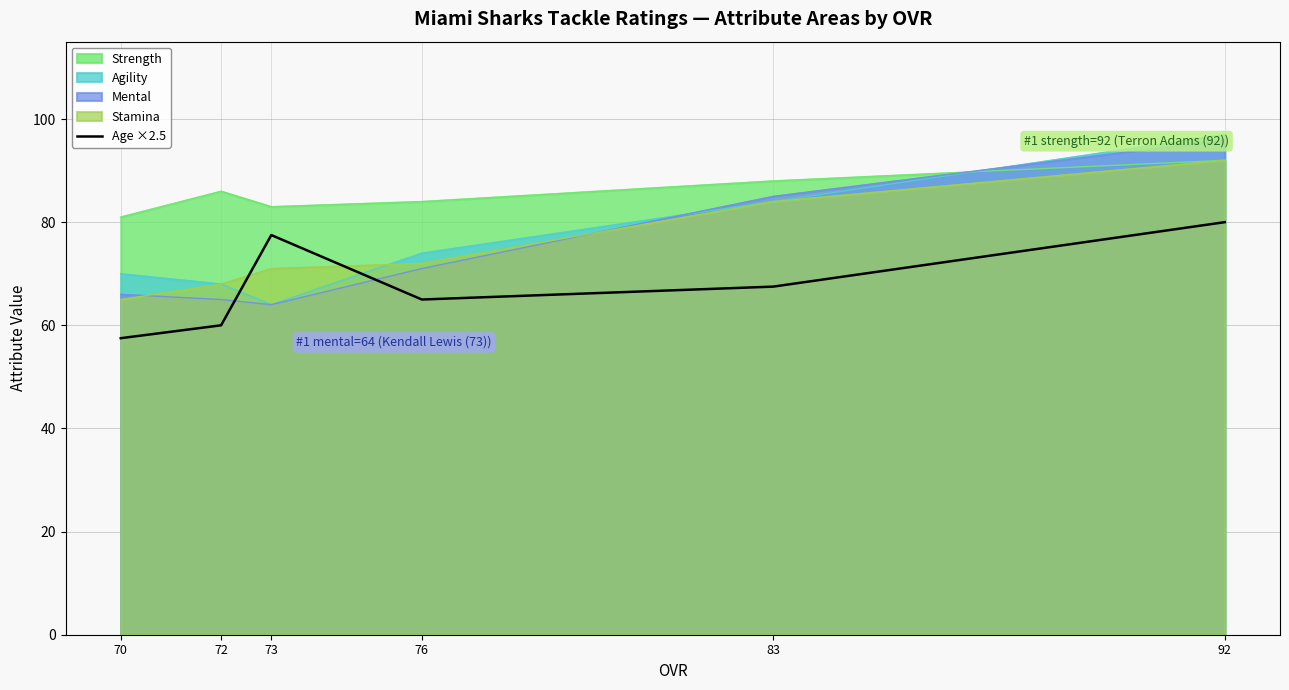

True or false: the data has more than 2 interior local peaks.

False